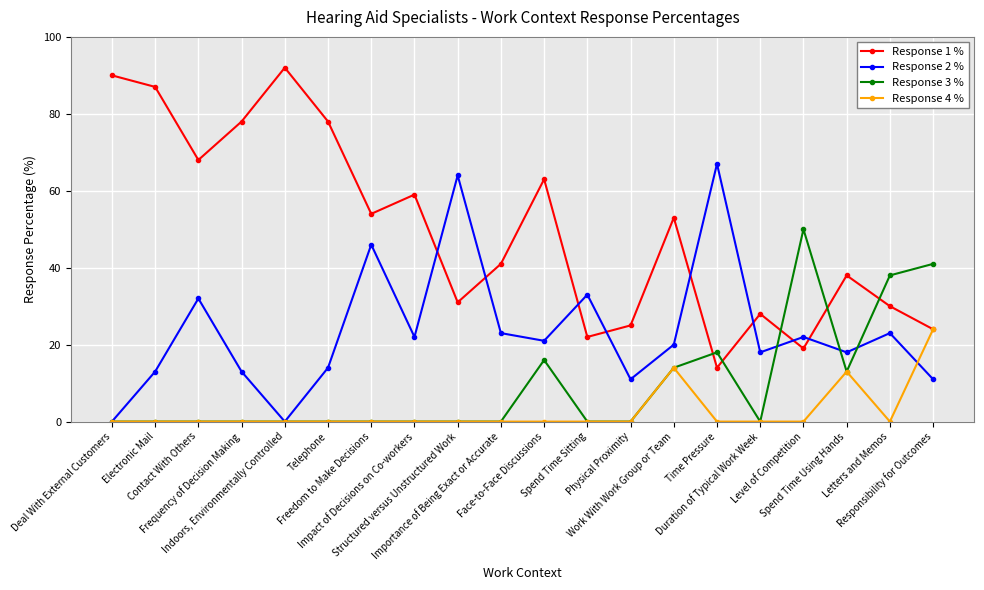

What is the value of the Response 1 % point at the 4th from the left?

78